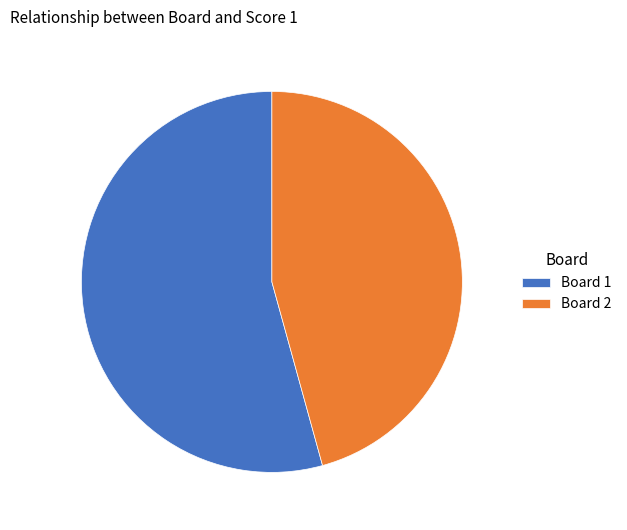

Is the sum of Board 1 and Board 2 greater than half?

Yes